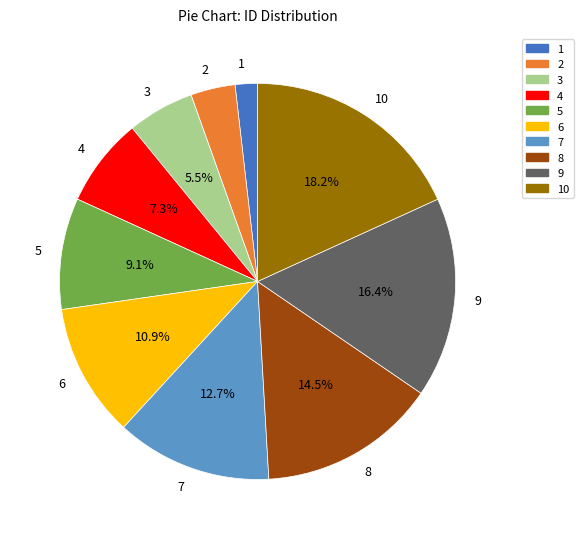

To the nearest percent, what portion does 5 represent?

9%